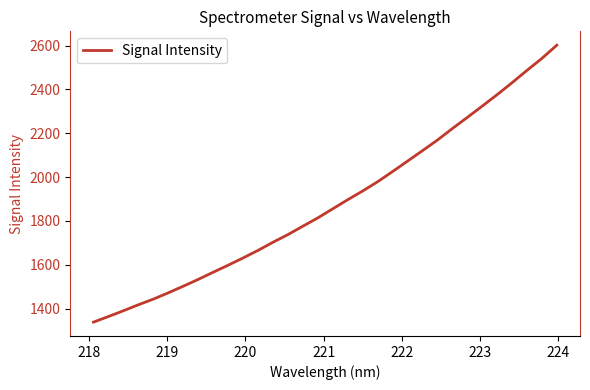

What is the minimum value shown in the chart?

1338.8